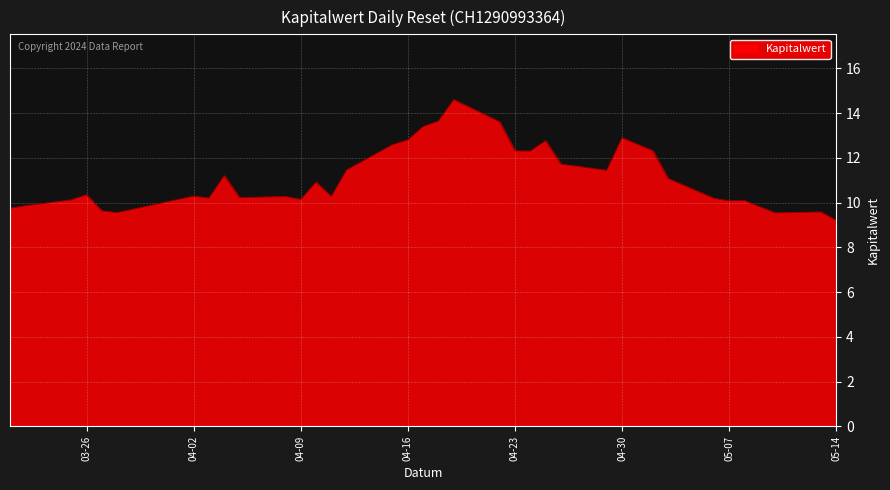

What is the greatest value displayed?

14.6